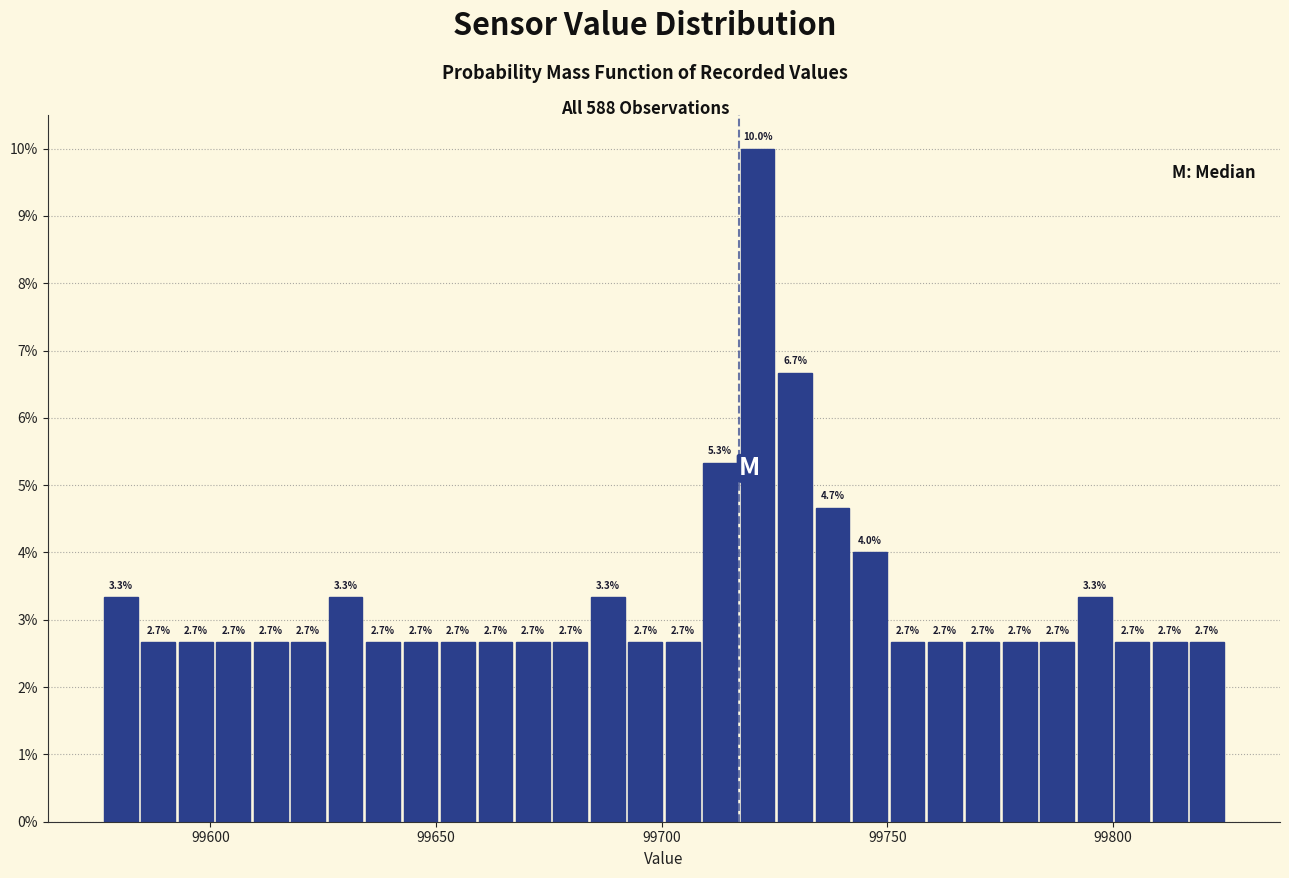

Read against the x-axis, roughly where is the centre of the tallest bar?

99720